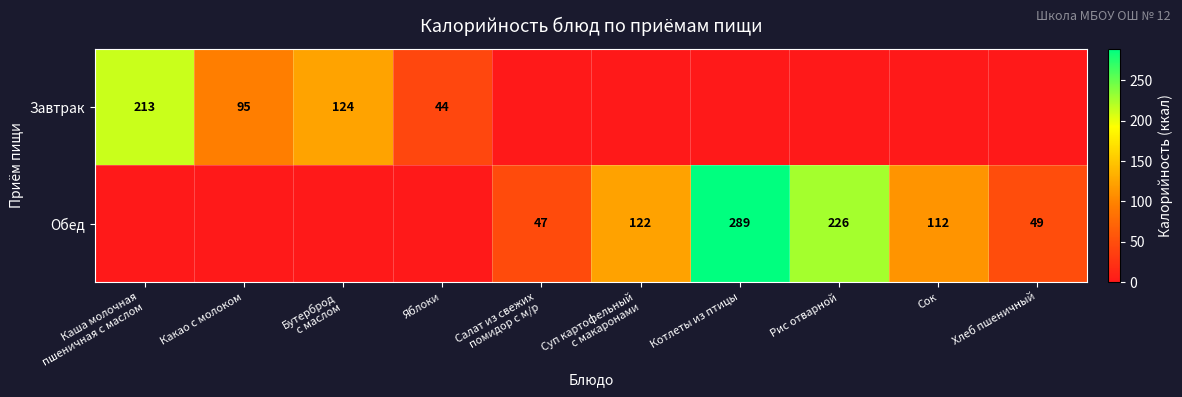

The value of Завтрак at Яблоки is 44. True or false?

True